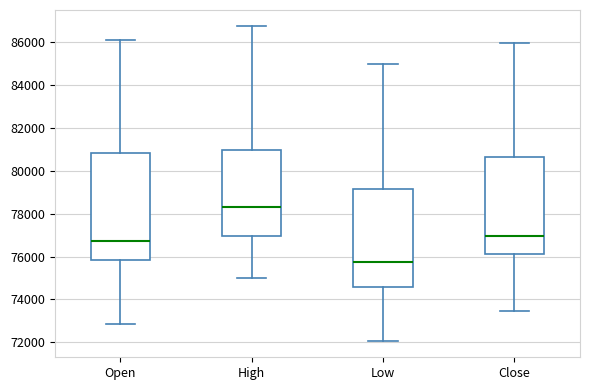

Which box's median line is the lowest?

Low